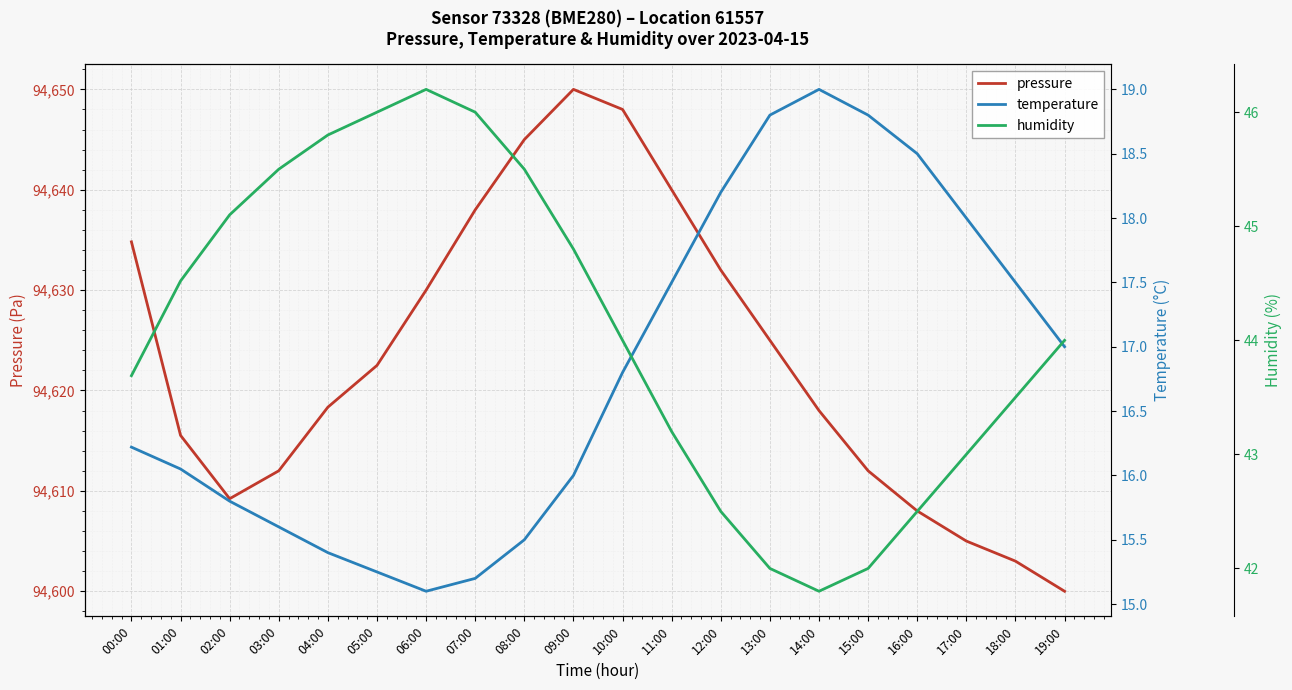

How many values in the temperature series are below 16?

7